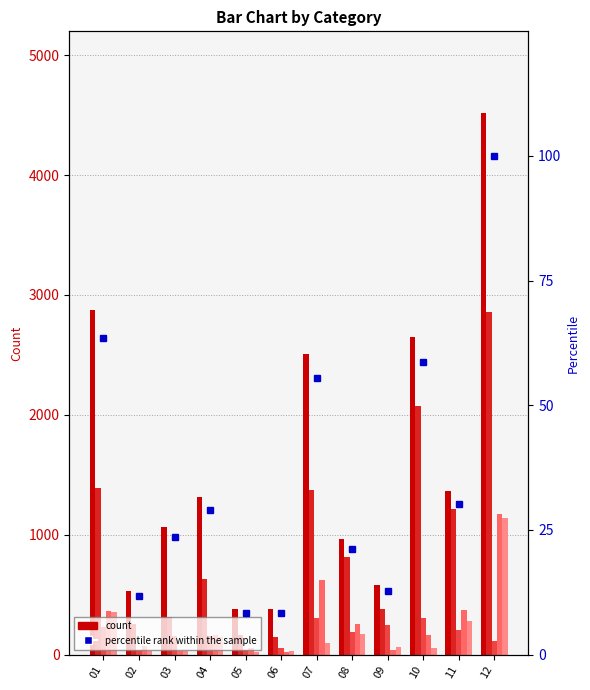

What is the average value of the percentile rank within the sample series?

35.2